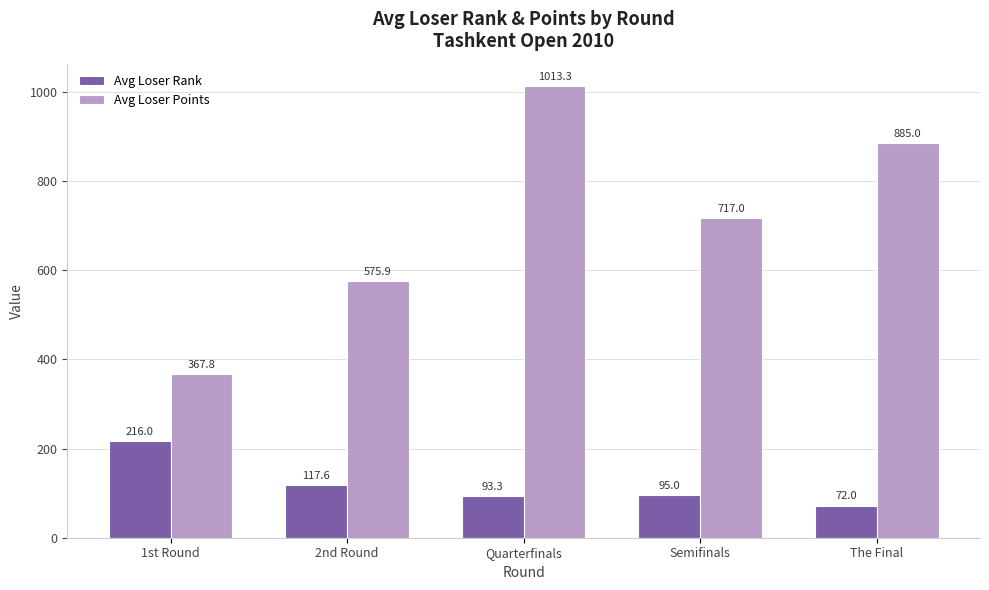

What is the label of the 3rd bar from the left?

Quarterfinals